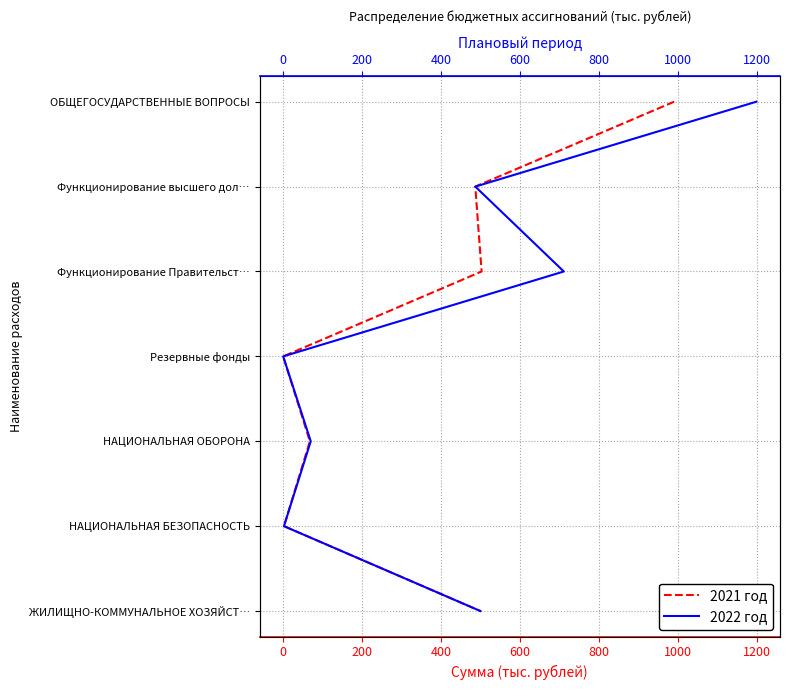

What is the approximate value of 2022 год at 200?

2